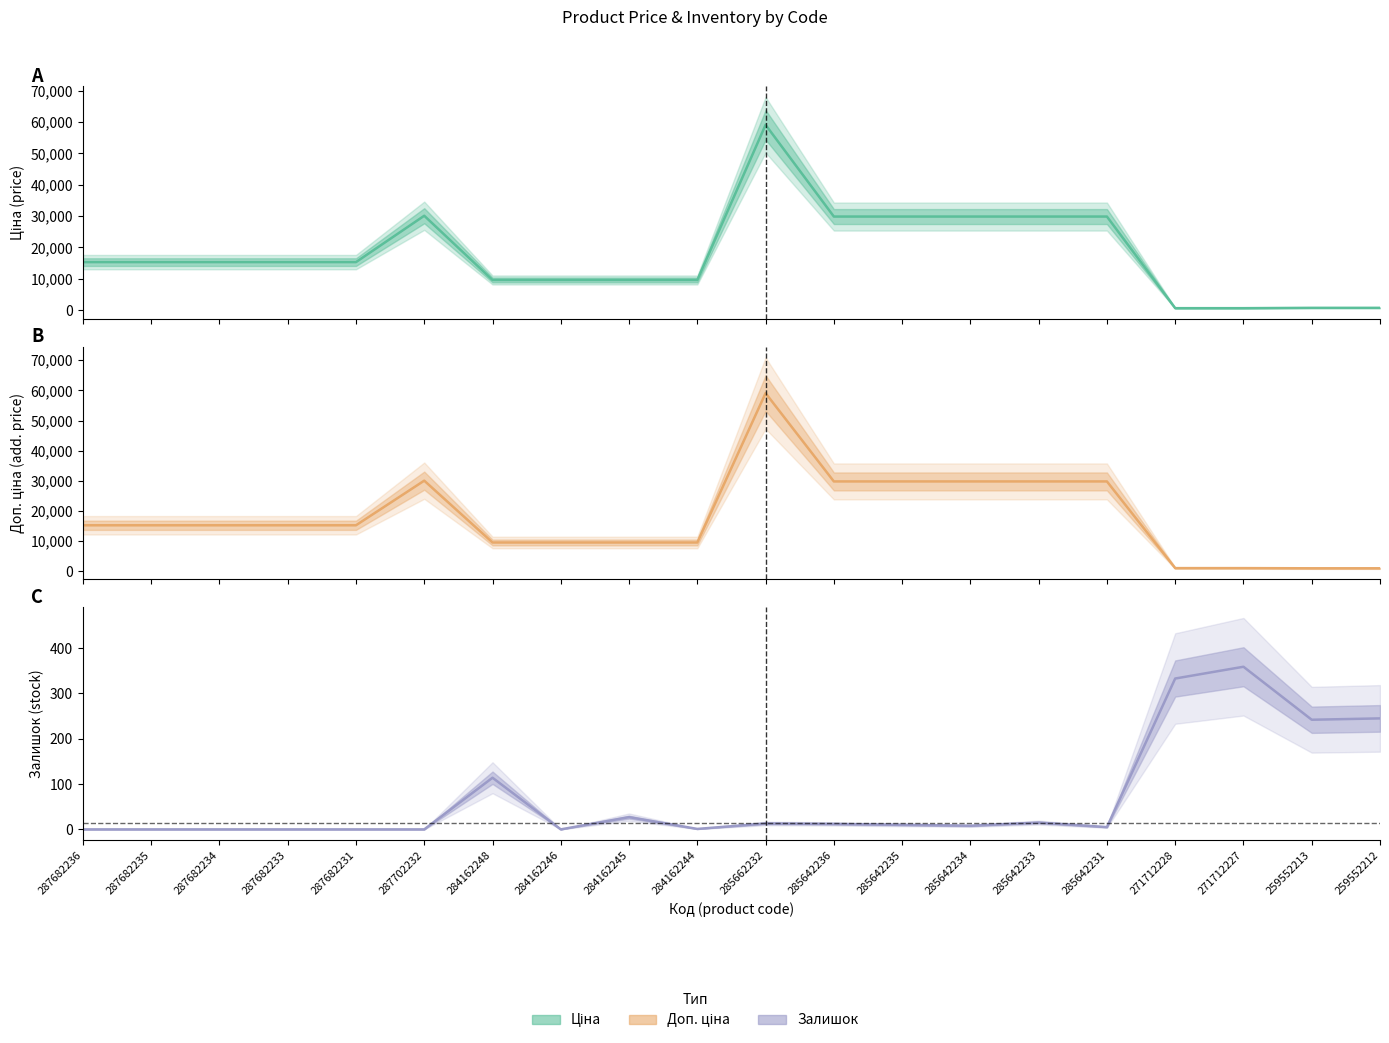

How many data points does each series have?

20